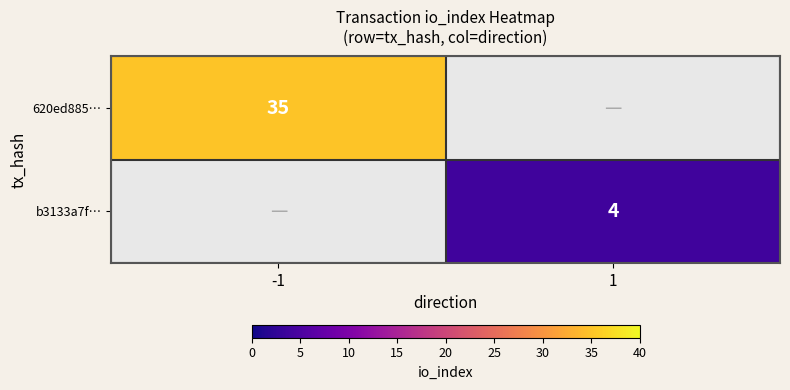

The value of 620ed885… at -1 is 22.7. True or false?

False